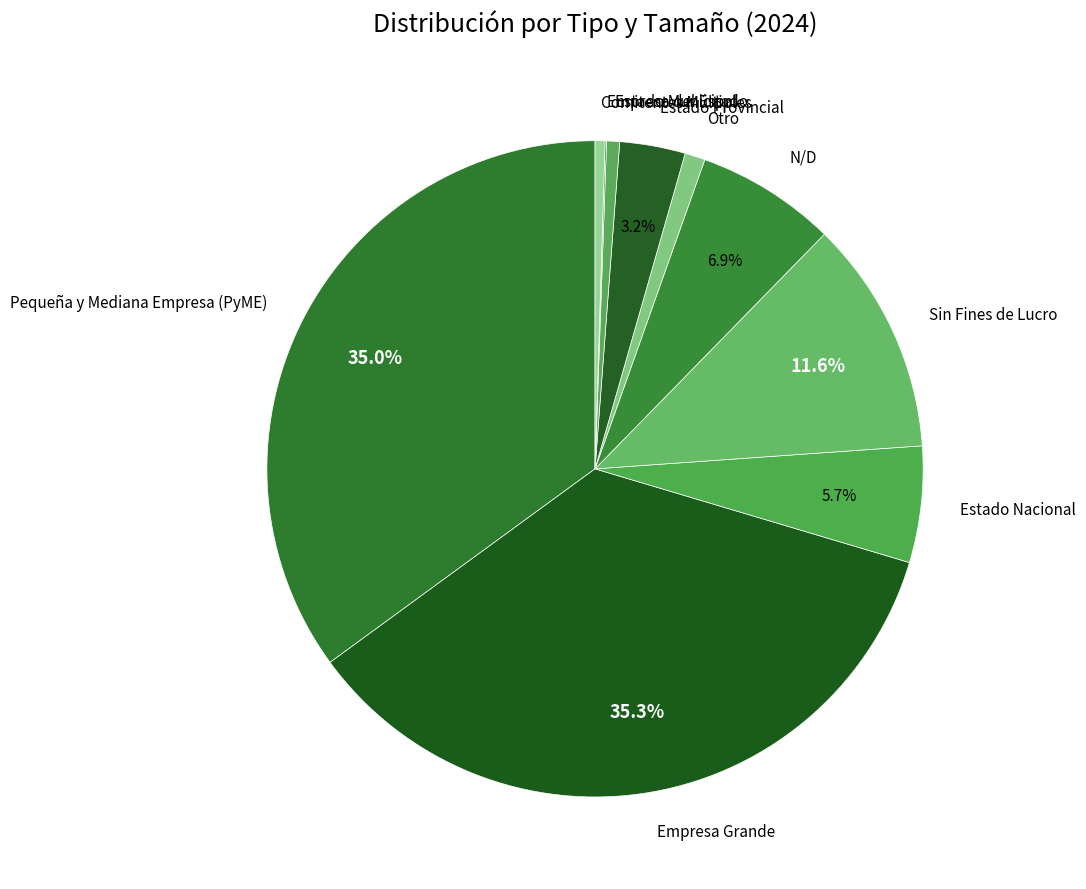

Combined, do Sin Fines de Lucro and Estado Municipal account for over 50%?

No